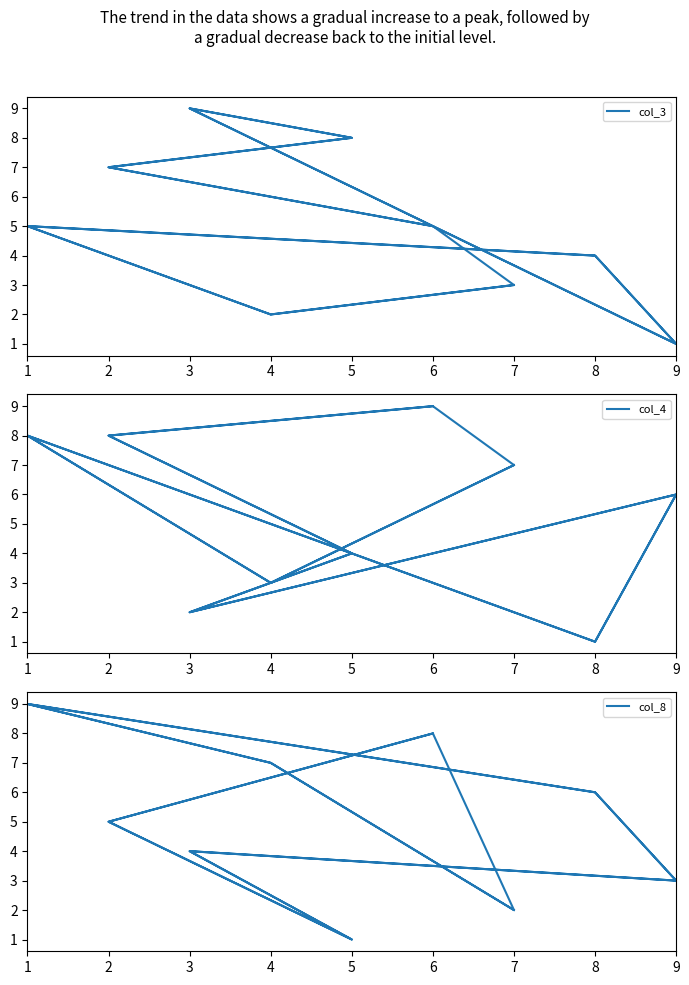

Where is col_4 nearest to the value 5?

9